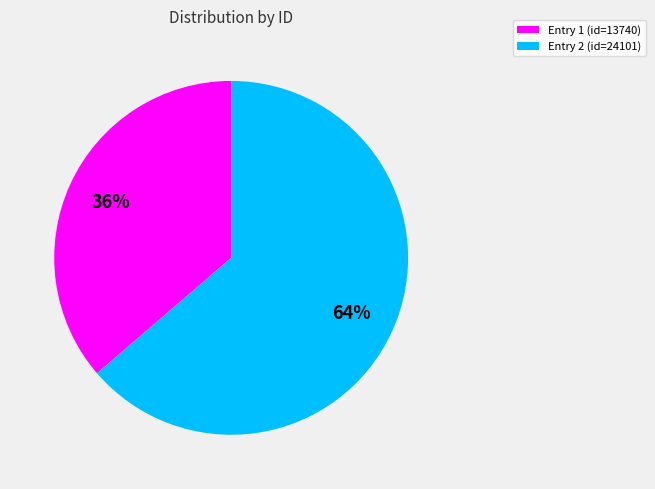

True or false: Entry 2 (id=24101) accounts for 72% of the total.

False